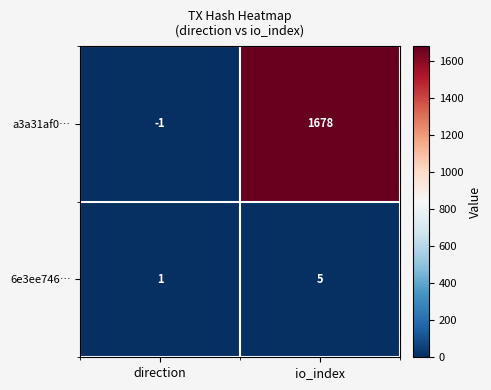

At how many categories does at least one series exceed 1066?

1